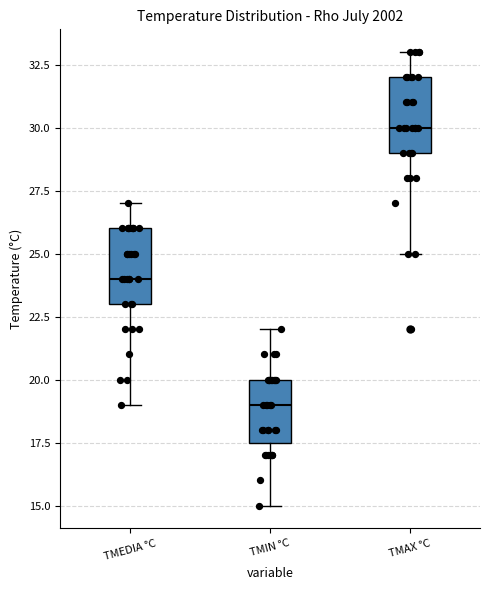

Where does the median line of the box for TMAX °C sit on the y-axis? The values are not printed on the chart, so give them approximately, as read against the axis.

30.0